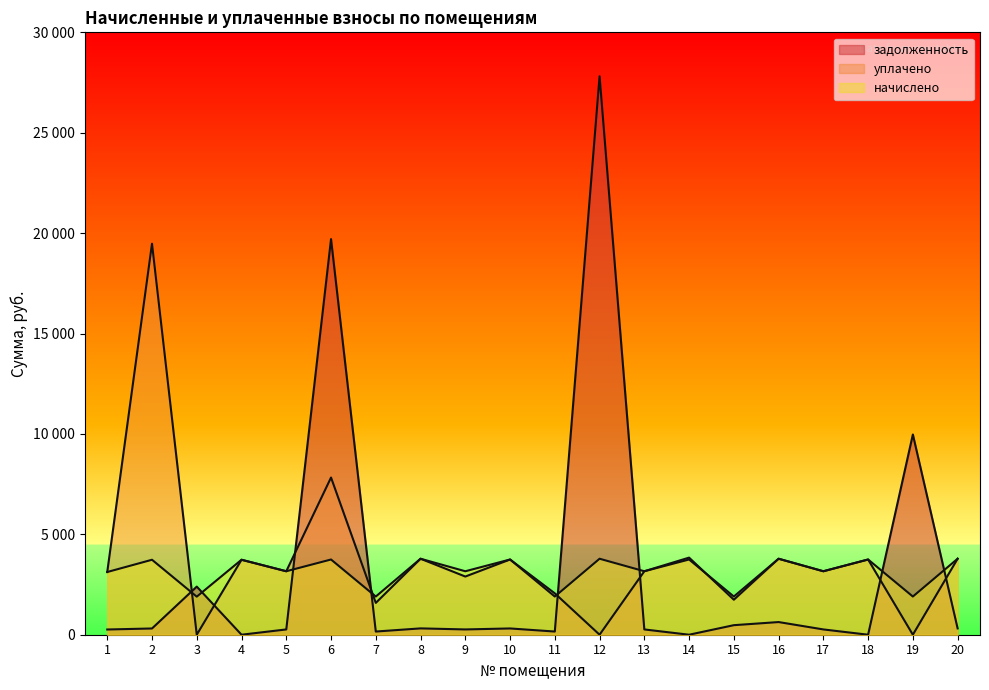

At which label does задолженность reach its minimum?

4